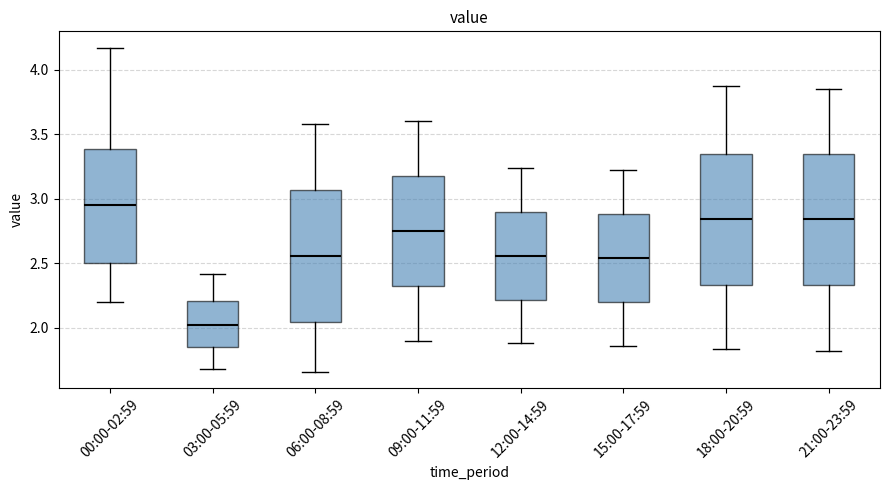

Where is the upper edge of the box for 00:00-02:59 on the y-axis? The values are not printed on the chart, so give them approximately, as read against the axis.

3.40